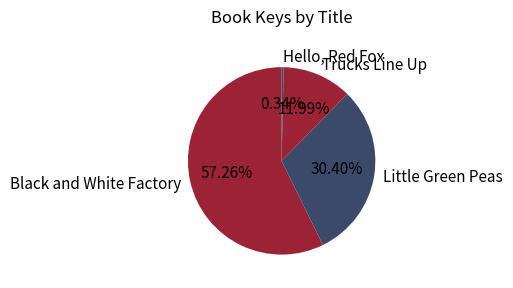

To the nearest percent, what is the difference between the largest and smallest slice percentages?

57%